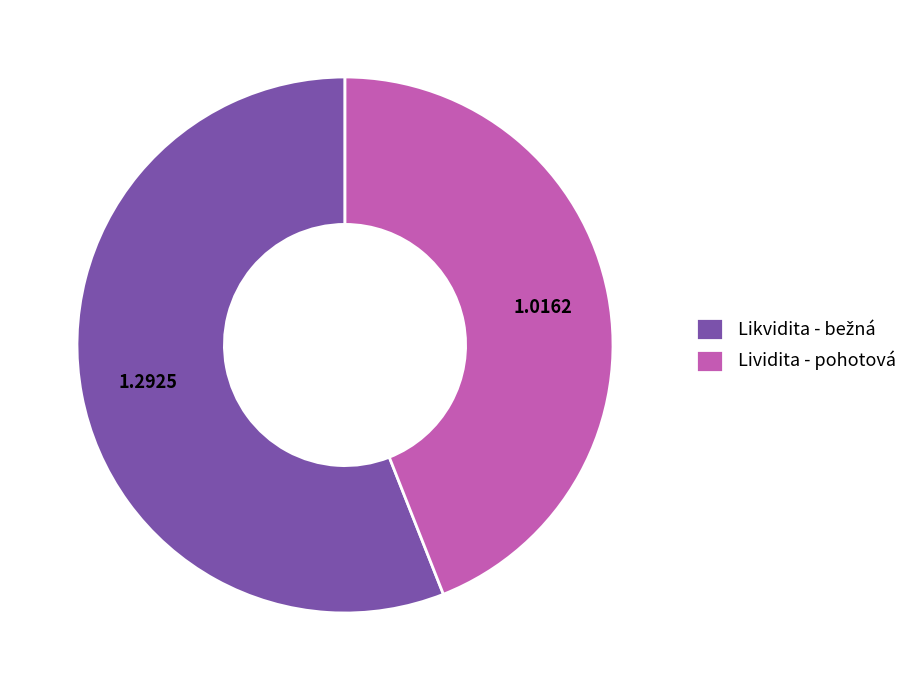

Is there any slice that represents more than half of the pie?

Yes